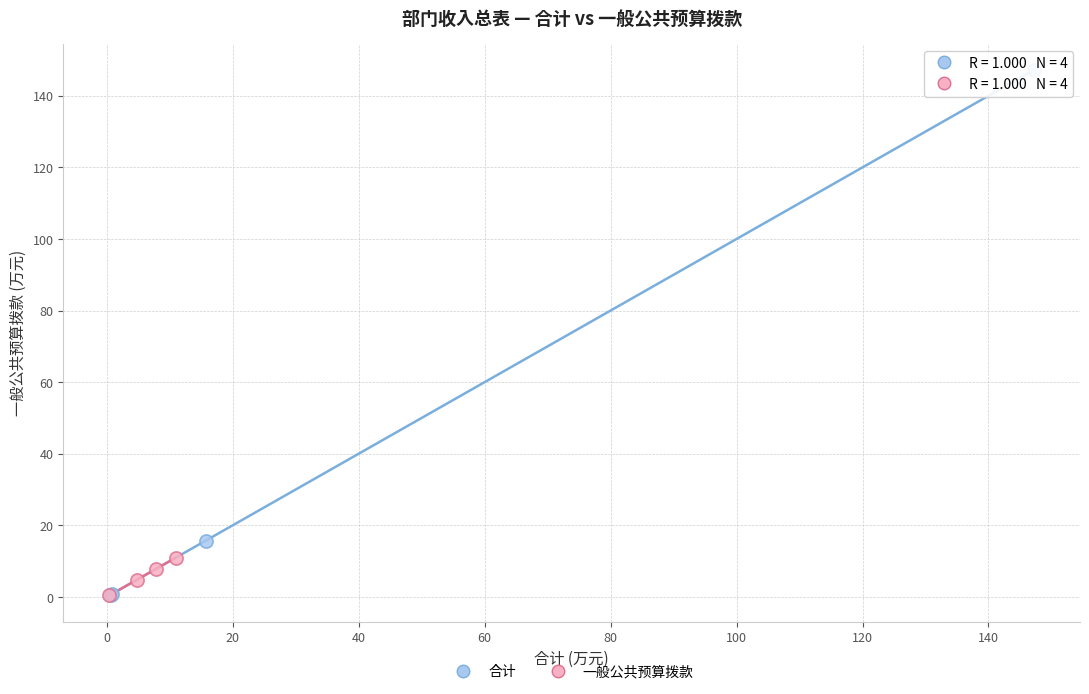

Which series has the widest spread of Y values?

合计